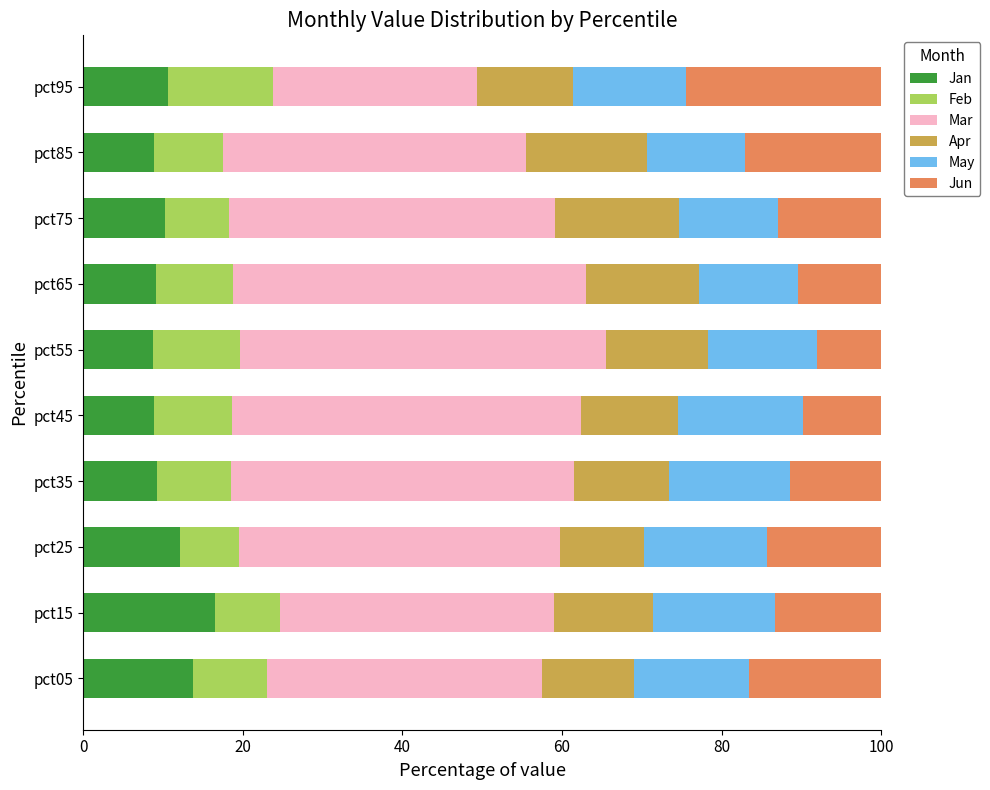

What is the maximum value for Jan?

16.5